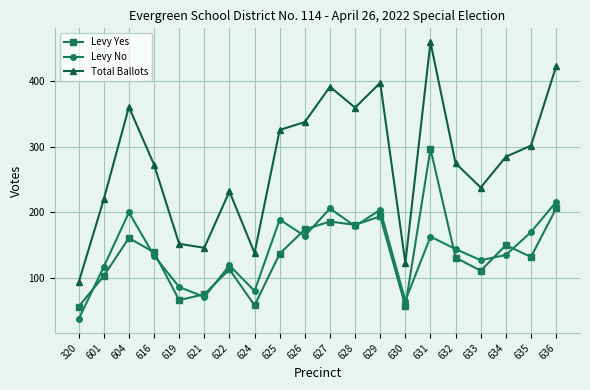

Which series changed the most between 621 and 630?

Total Ballots